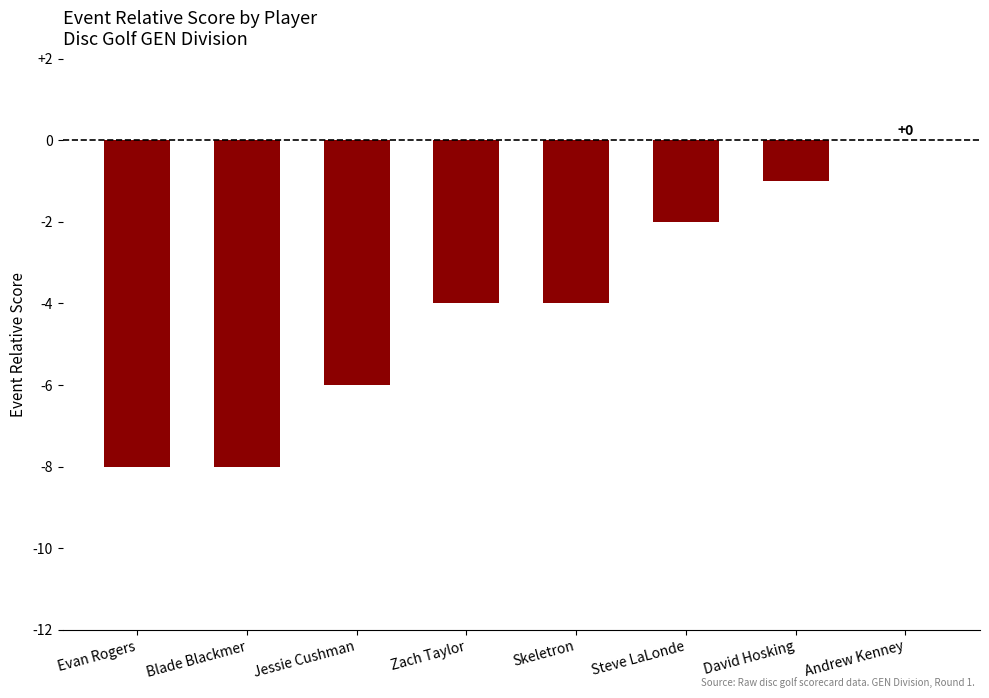

Is it true that the value at David Hosking is -1?

True